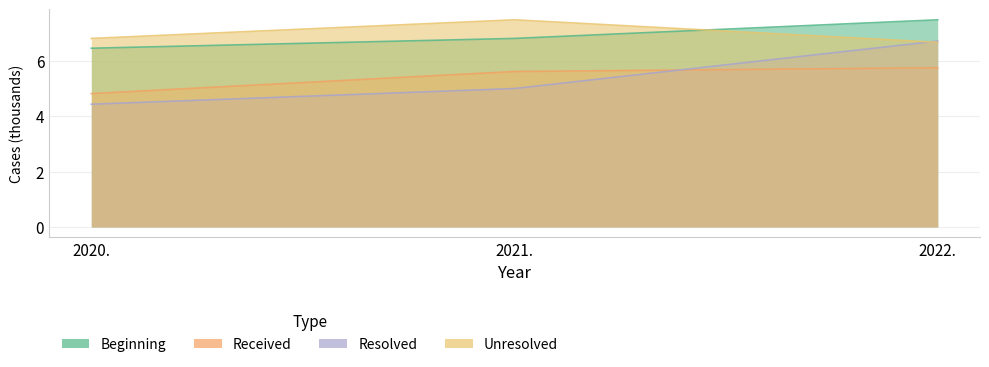

How many data points does each series have?

3